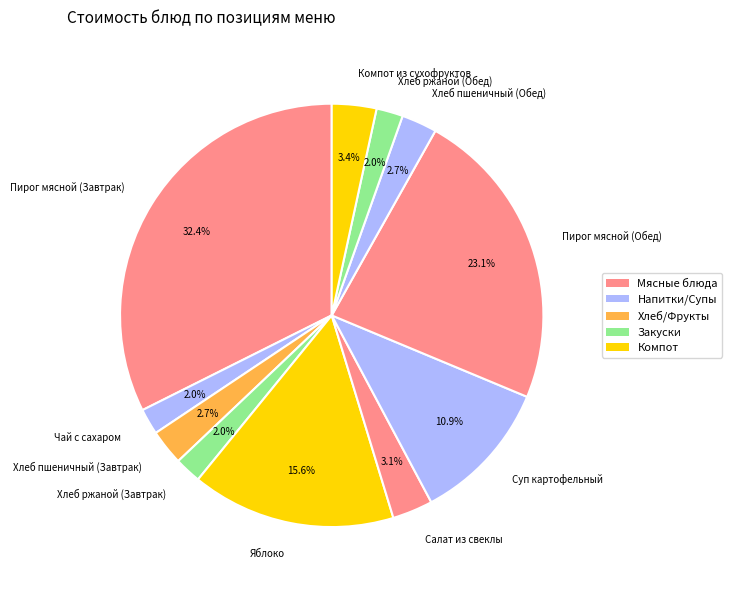

What is the ratio of the value at Яблоко to the value at Пирог мясной (Завтрак)?

0.5